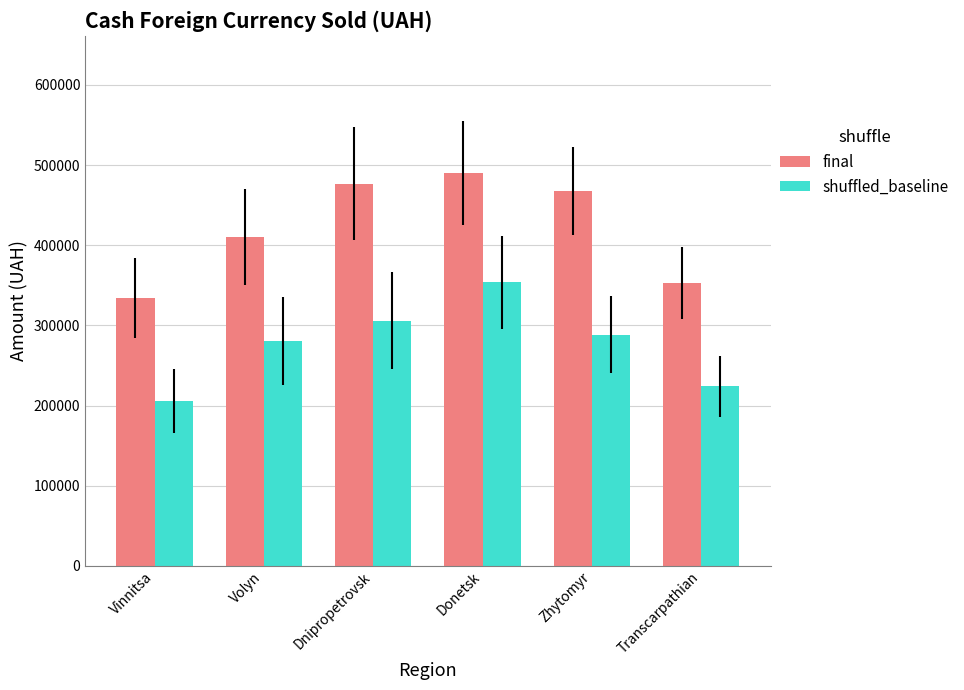

What is the sum of the final values at Volyn and Zhytomyr?

877415.9